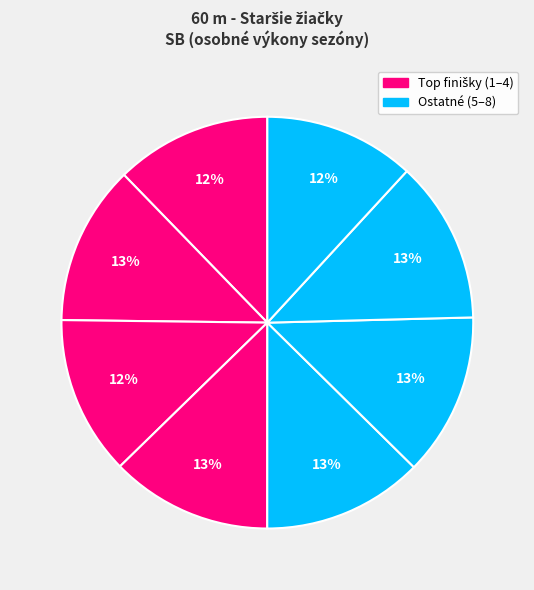

How many slices are in this pie chart?

8